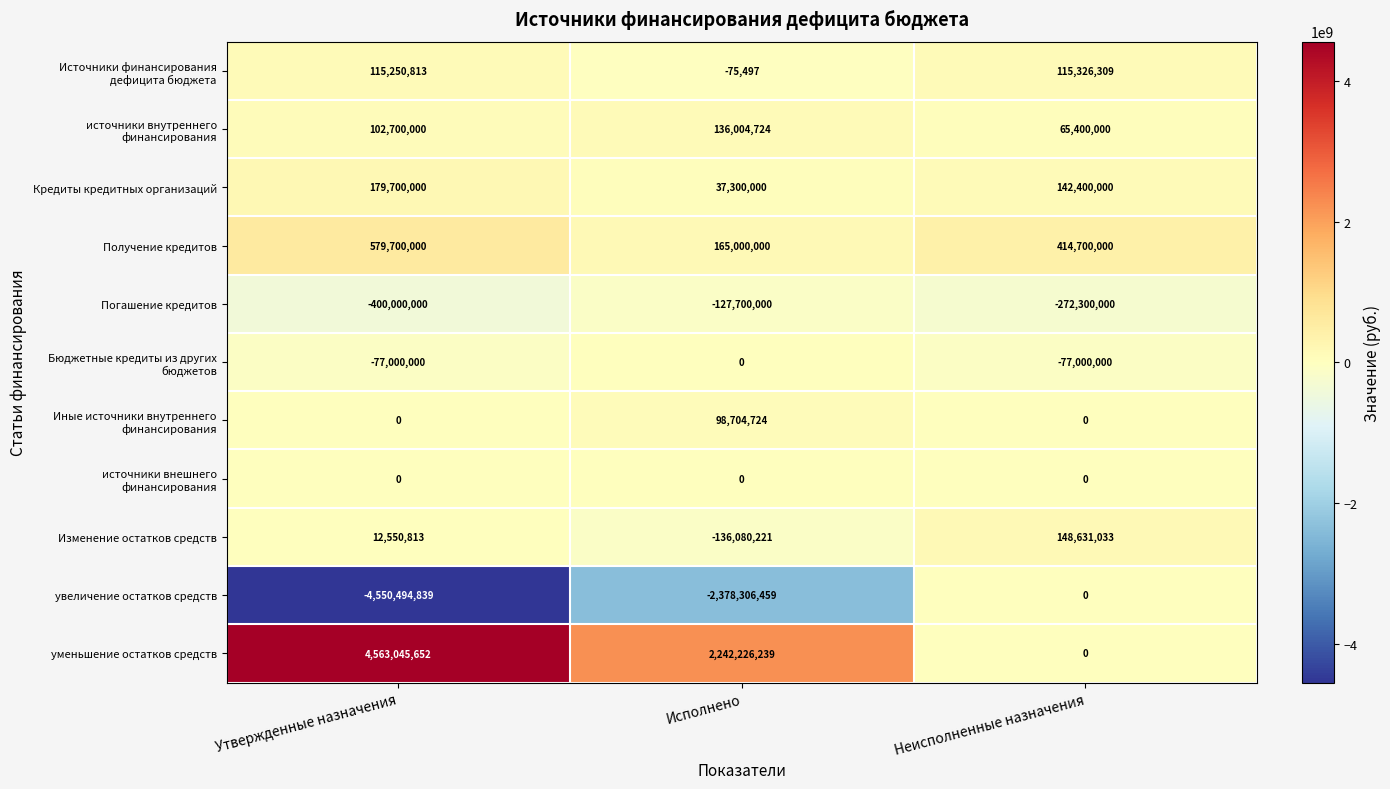

The value of уменьшение остатков средств at Утвержденные назначения is 6454404207. True or false?

False